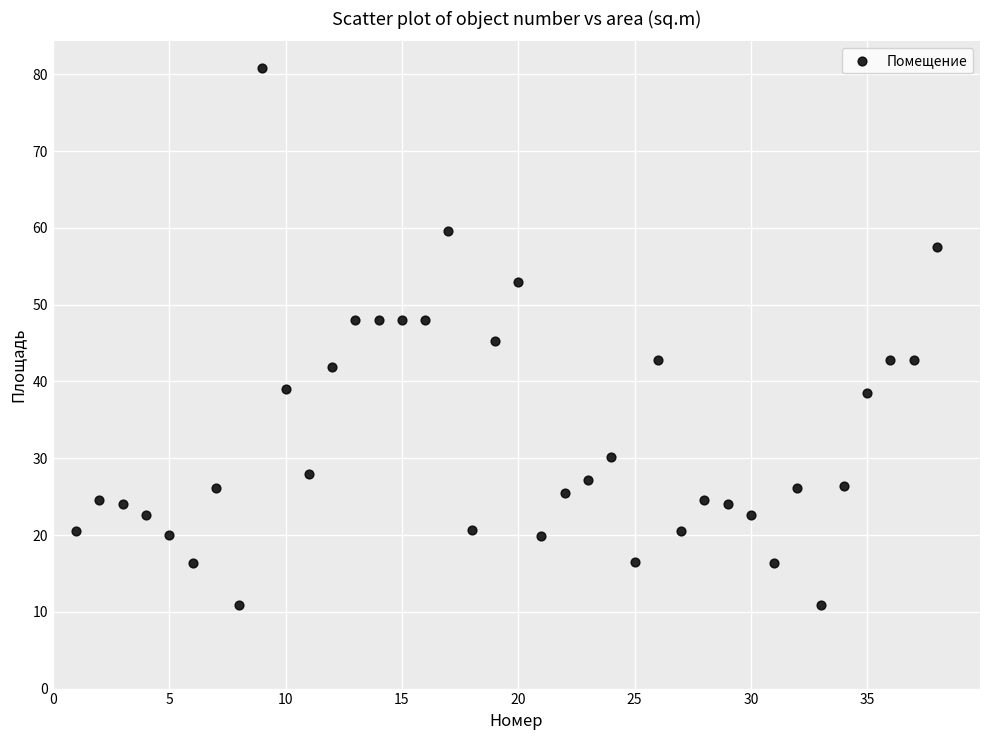

What is the range of Y values (max minus min)?

69.9